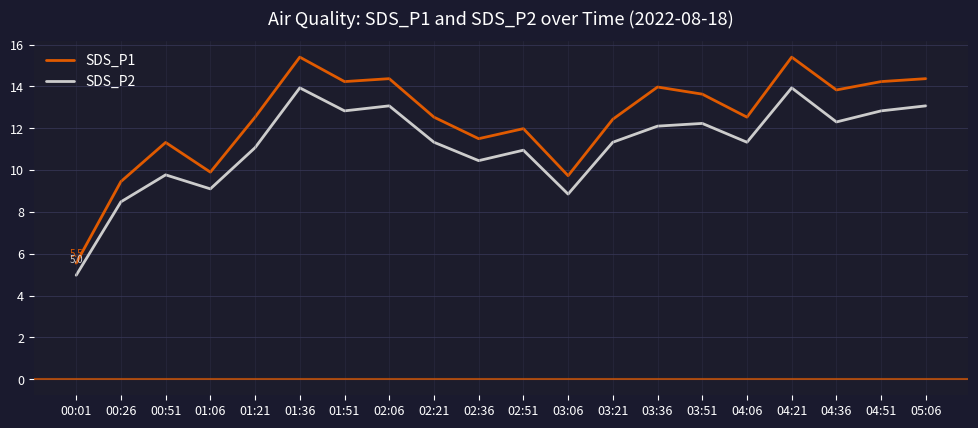

What is the maximum value for SDS_P1?

15.4